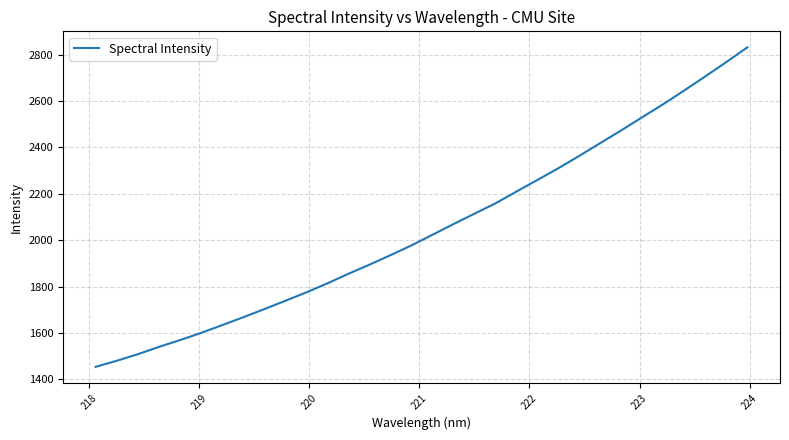

What is the maximum value shown in the chart?

2831.0